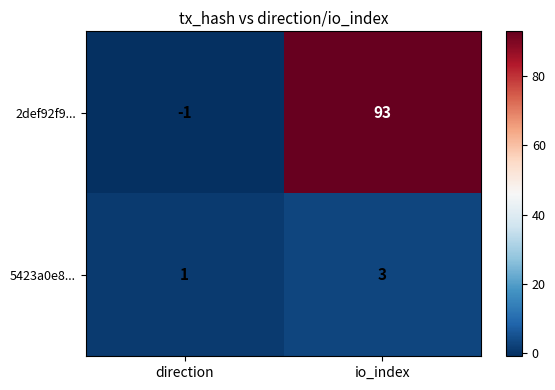

Which series has the largest range (max minus min)?

2def92f9...